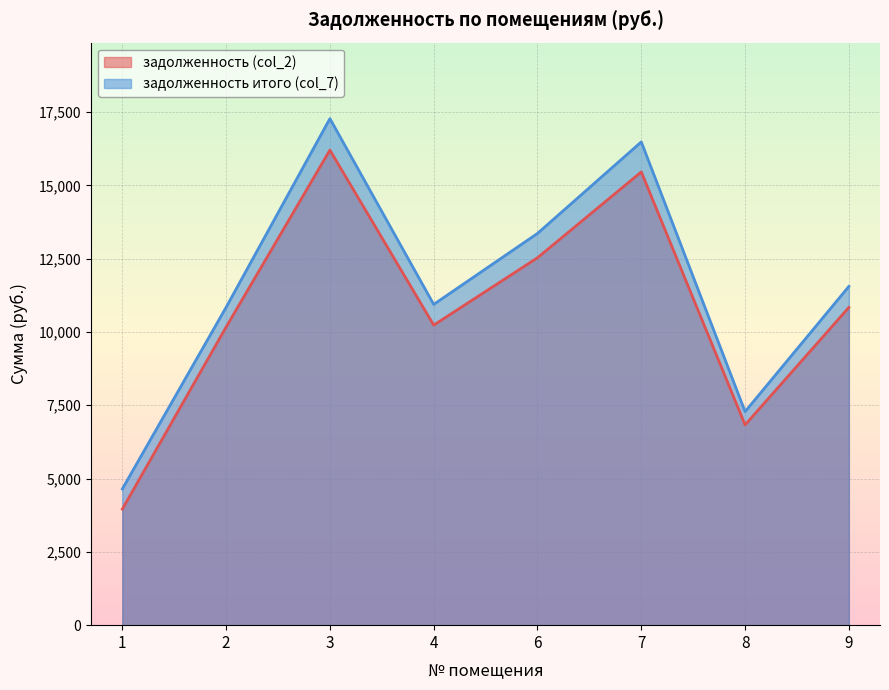

Where is the first local minimum for задолженность (col_2)?

4